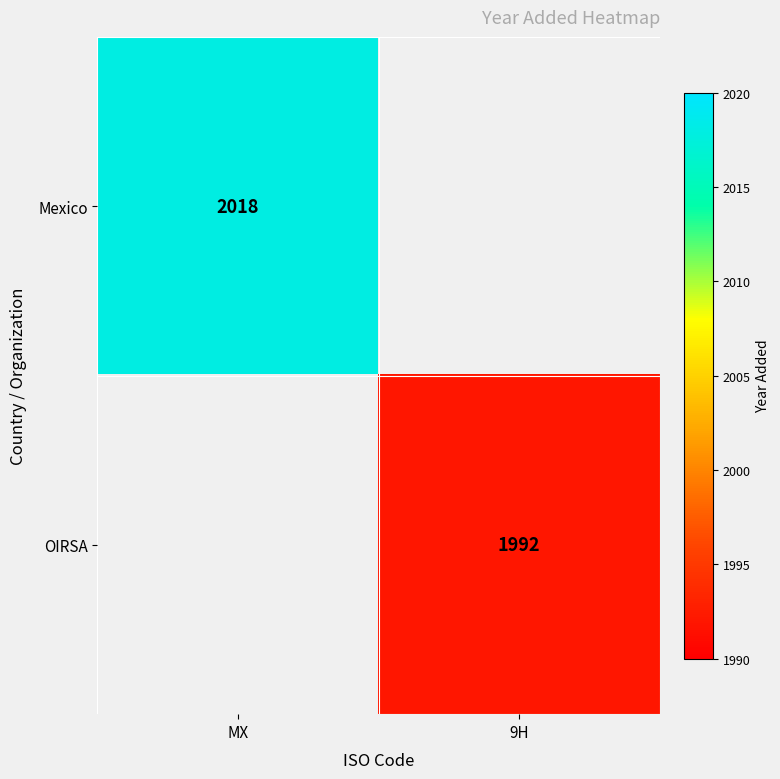

True or false: Mexico has a value of 2018 at MX.

True